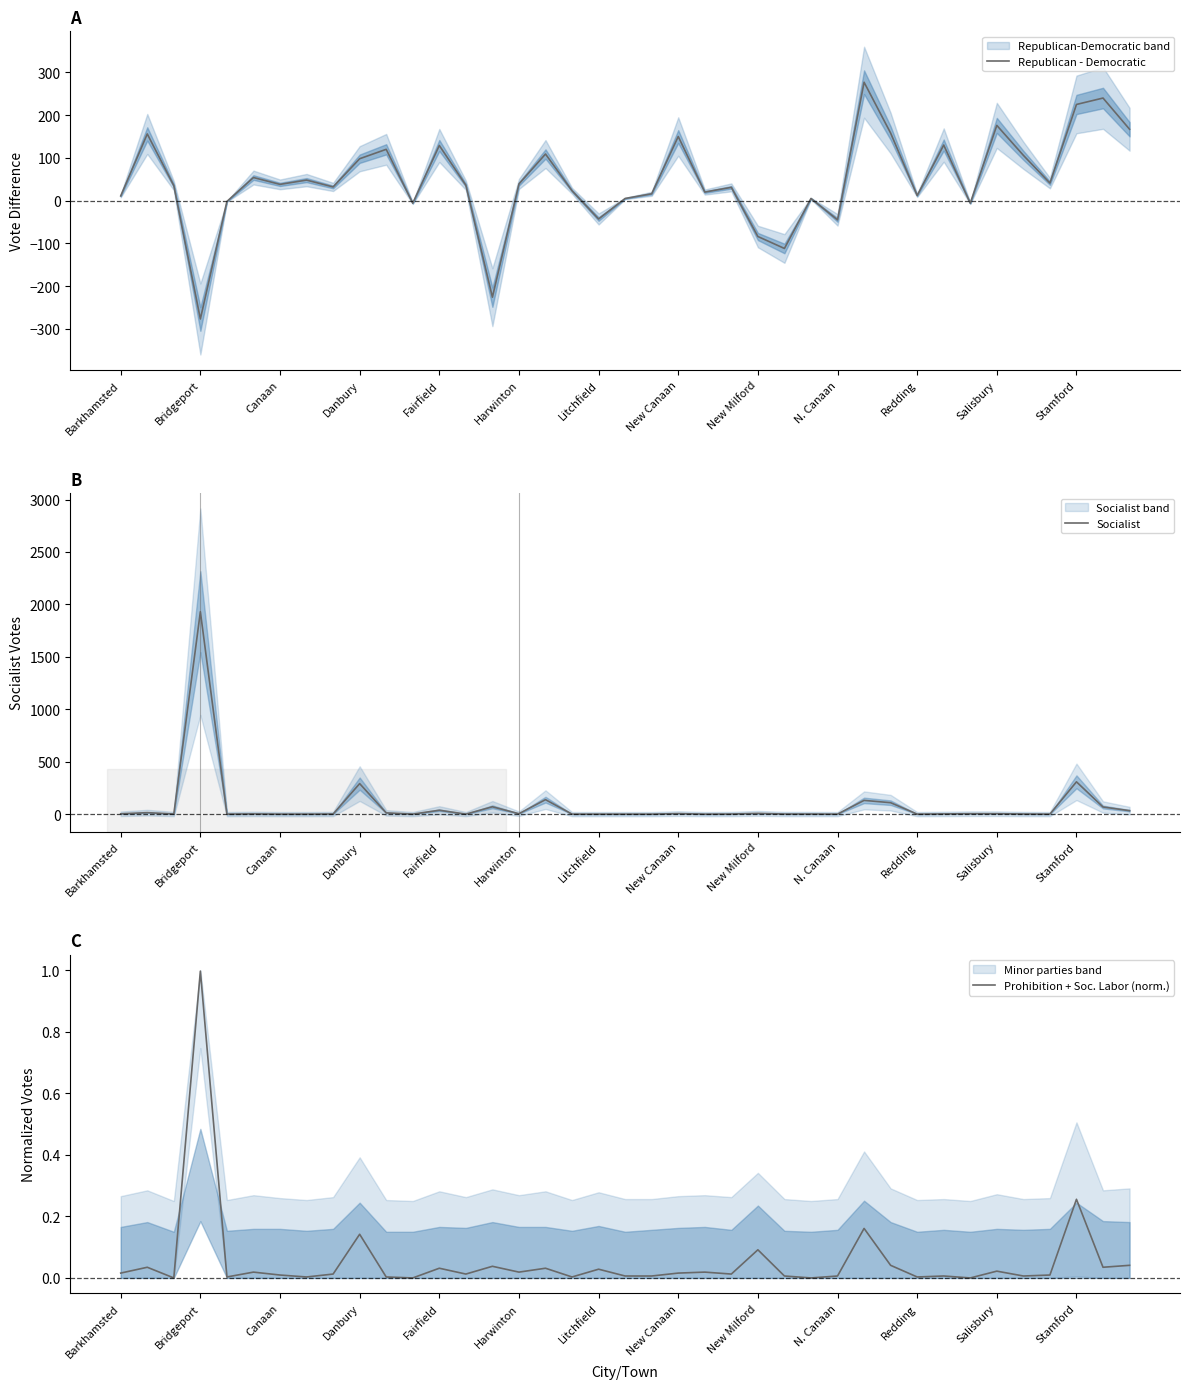

How many values in the Republican - Democratic series exceed 36?

19